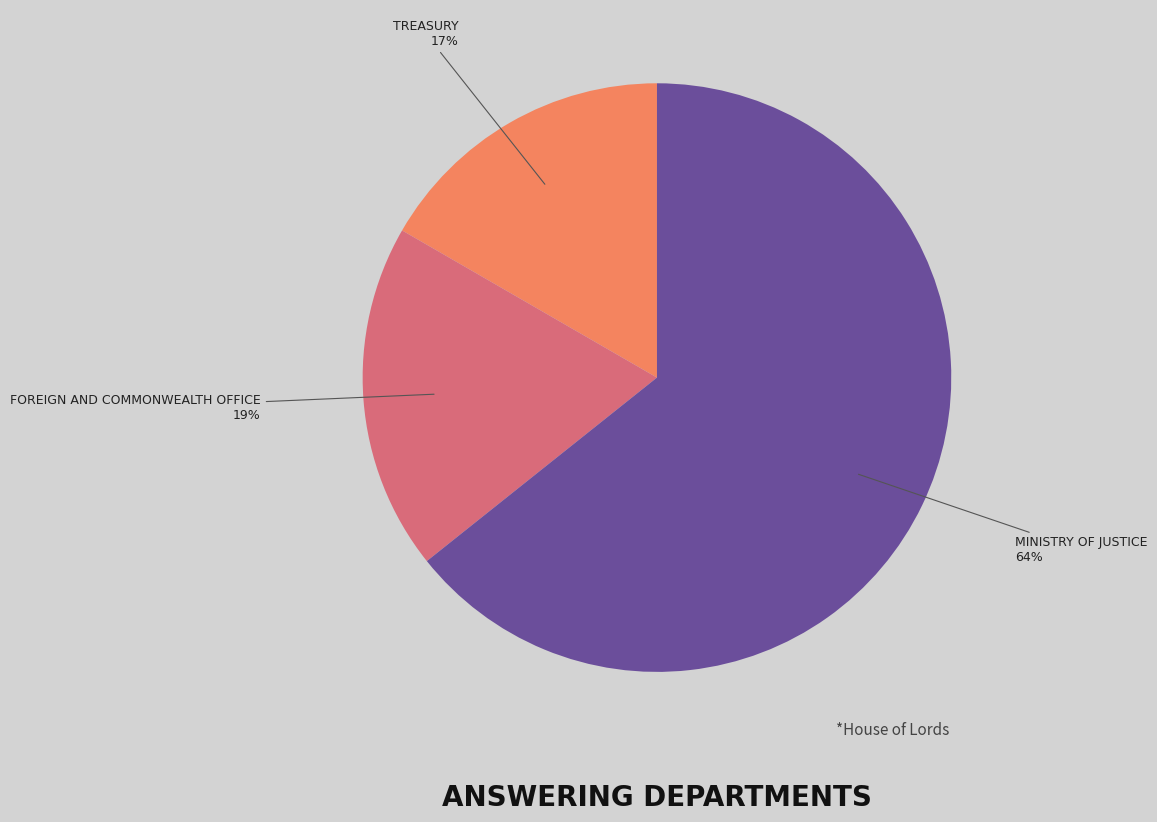

To the nearest percent, what is the average slice percentage?

33%